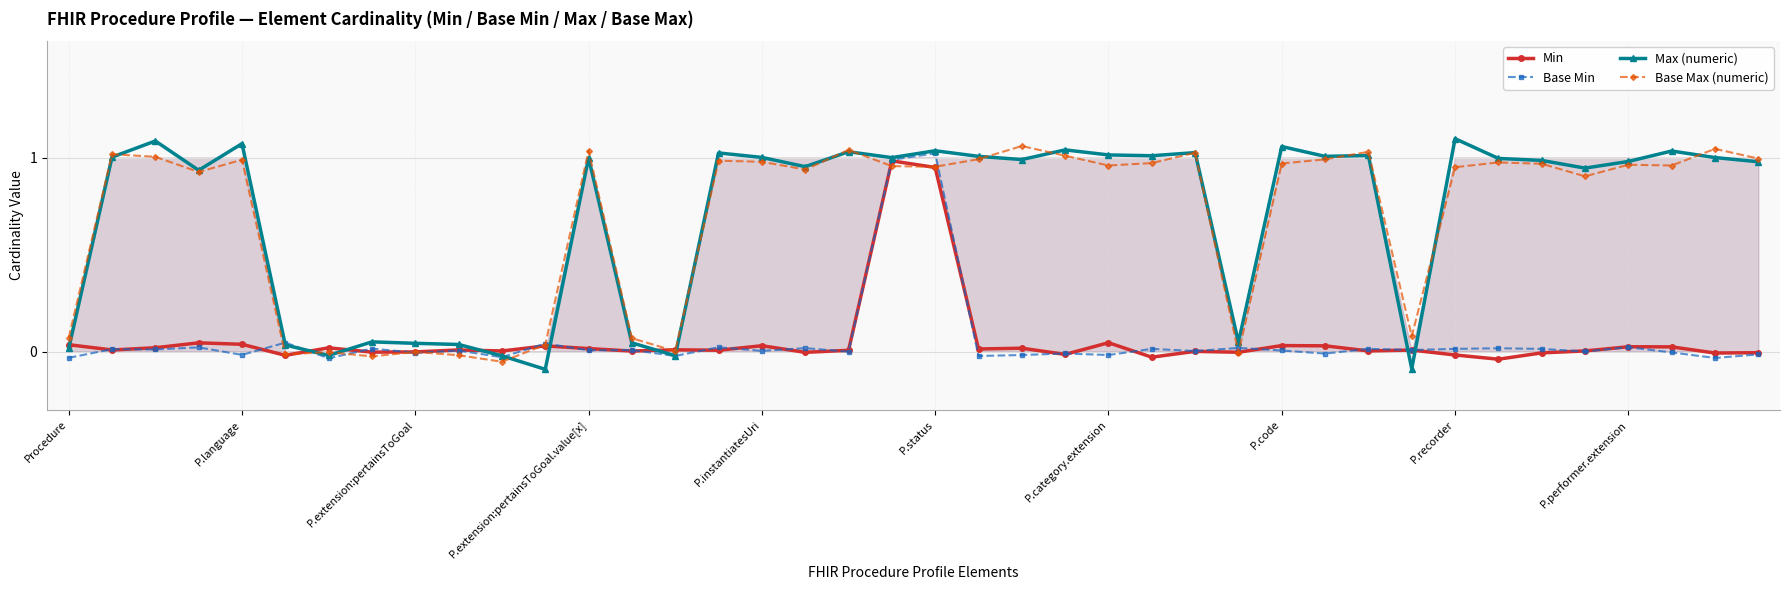

What position from the right is 26?

14